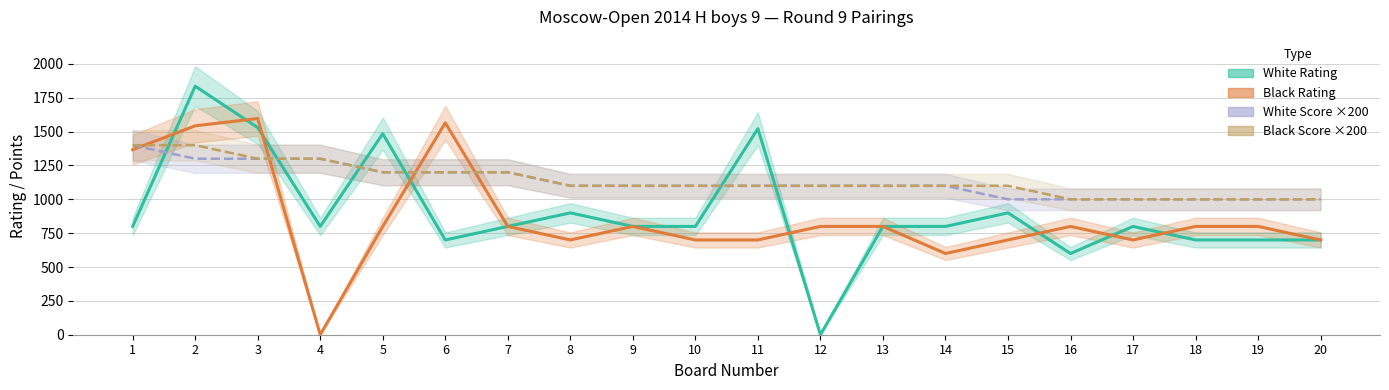

Reading left to right, what are all the values shown in this chart?

White Rating: 1=800	2=1836	3=1530	4=800	5=1485	6=700	7=800	8=900	9=800	10=800	11=1522	12=0	13=800	14=800	15=900	16=600	17=800	18=700	19=700	20=700
Black Rating: 1=1367	2=1543	3=1597	4=0	5=800	6=1565	7=800	8=700	9=800	10=700	11=700	12=800	13=800	14=600	15=700	16=800	17=700	18=800	19=800	20=700
White Points: 1=1400	2=1300	3=1300	4=1300	5=1200	6=1200	7=1200	8=1100	9=1100	10=1100	11=1100	12=1100	13=1100	14=1100	15=1000	16=1000	17=1000	18=1000	19=1000	20=1000
Black Points: 1=1400	2=1400	3=1300	4=1300	5=1200	6=1200	7=1200	8=1100	9=1100	10=1100	11=1100	12=1100	13=1100	14=1100	15=1100	16=1000	17=1000	18=1000	19=1000	20=1000